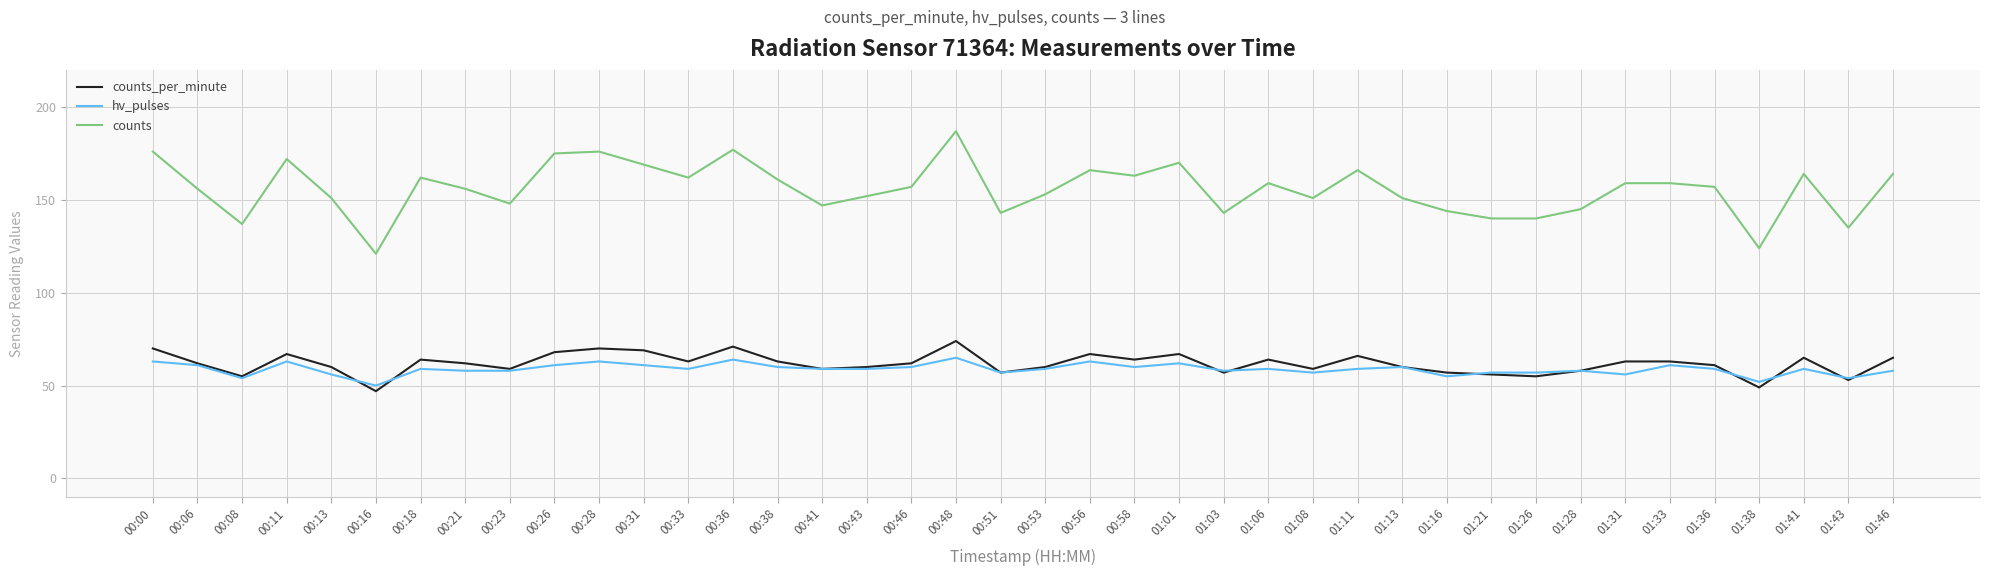

What position from the left is 00:13?

5